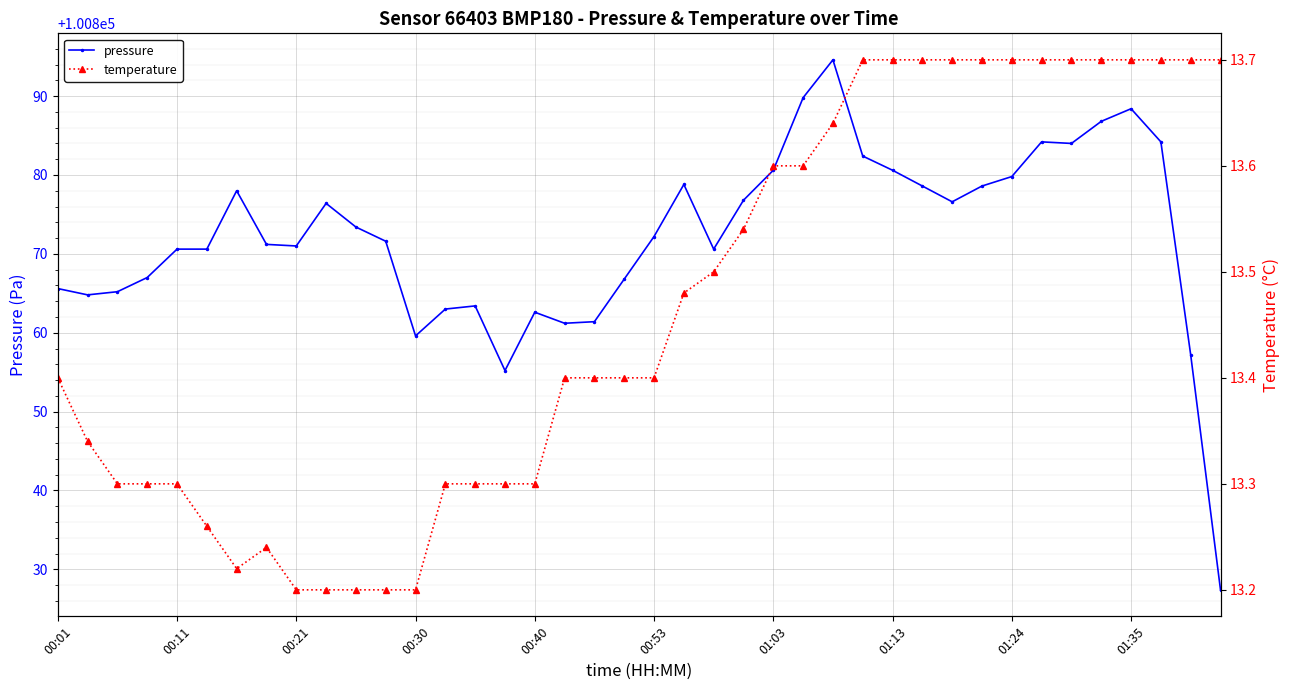

What is the highest value of the pressure series?

100894.6